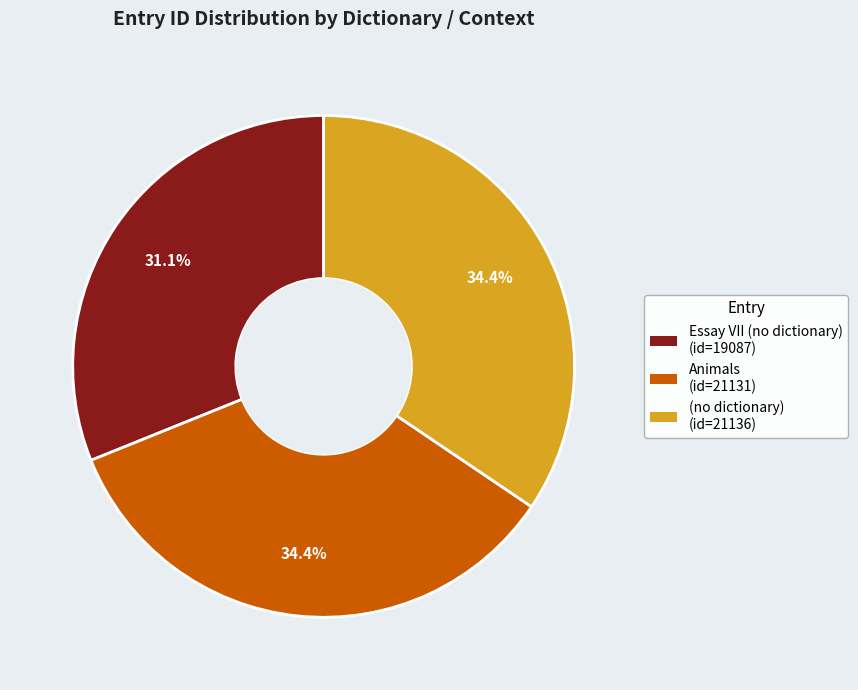

Is it true that Essay VII (no dictionary) is 31% of the pie?

True